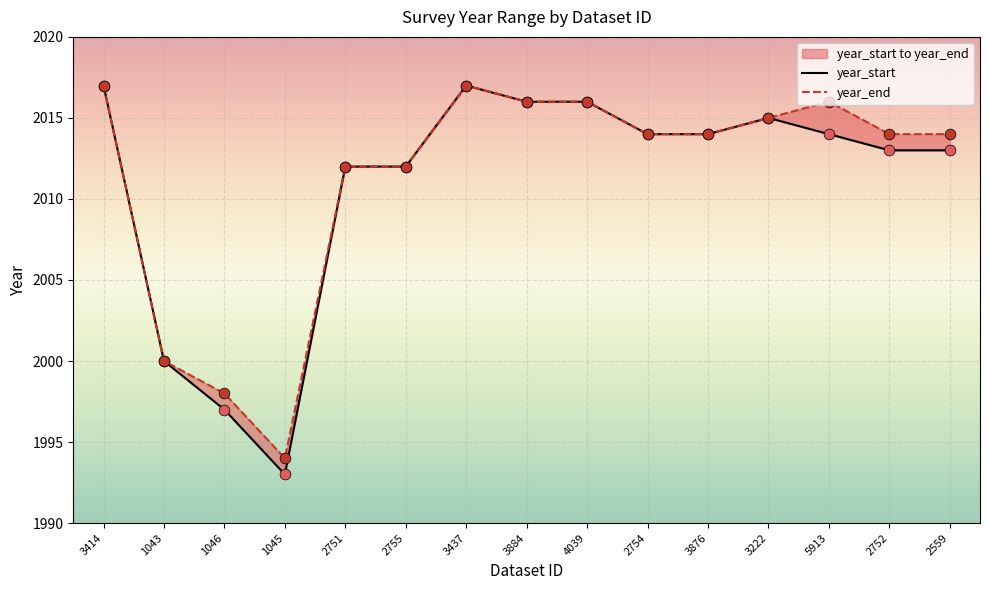

Which series contains the lowest Y value?

year_start